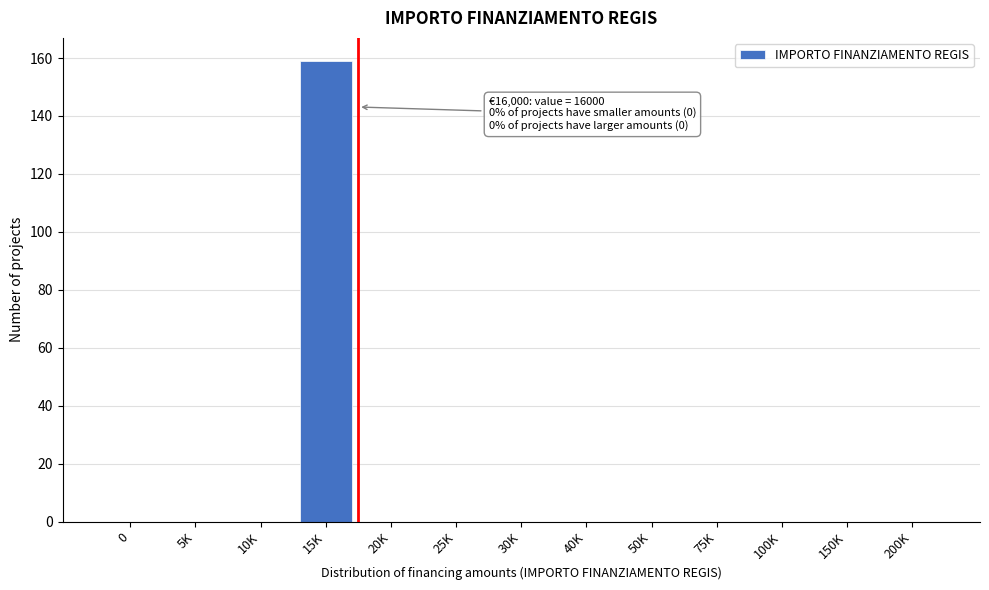

Reading left to right, transcribe all the data shown in this chart.

0=0	5K=0	10K=0	15K=159	20K=0	25K=0	30K=0	40K=0	50K=0	75K=0	100K=0	150K=0	200K=0